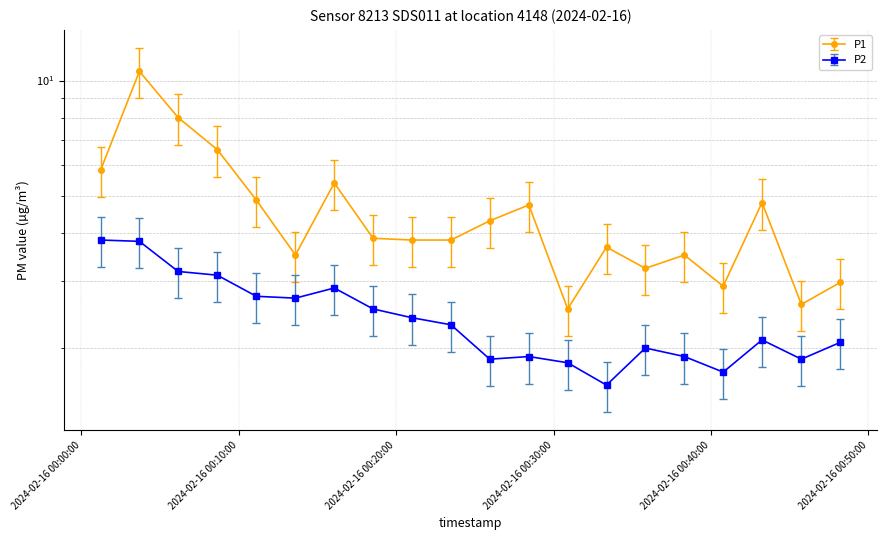

True or false: P2 and P1 cross at least once.

False